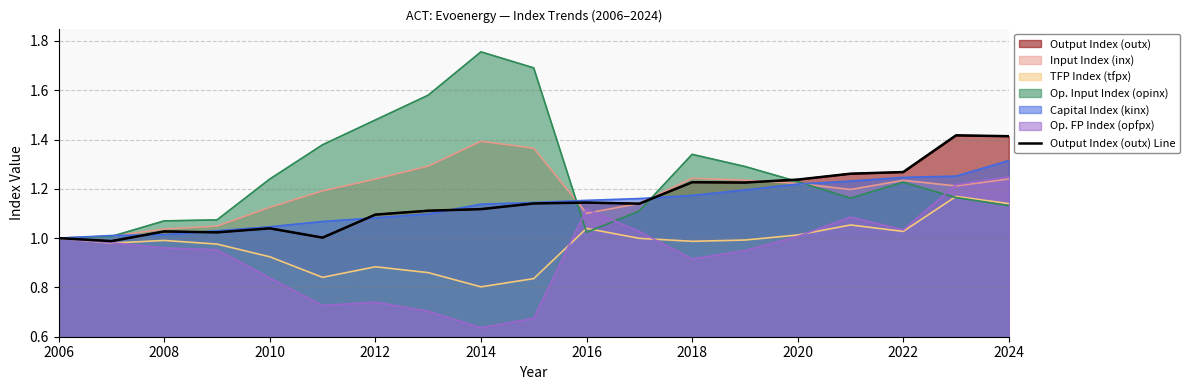

Reading left to right, transcribe all the data shown in this chart.

1.0	1.0	1.0	1.0	1.0	1.0	1.1	1.1	1.1	1.1	1.1	1.1	1.2	1.2	1.2	1.3	1.3	1.4	1.4